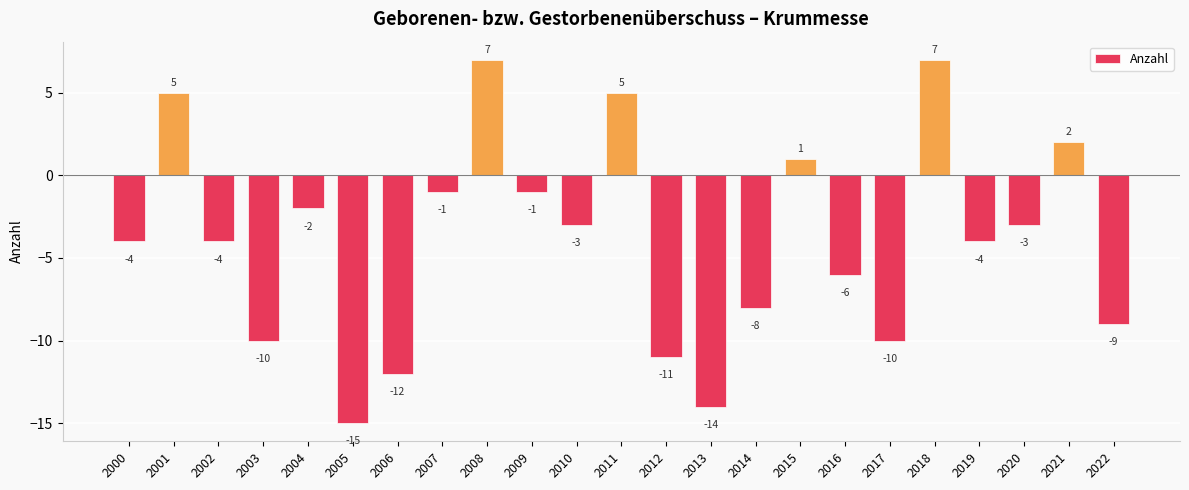

The chart shows a value of -27 at 2005. True or false?

False